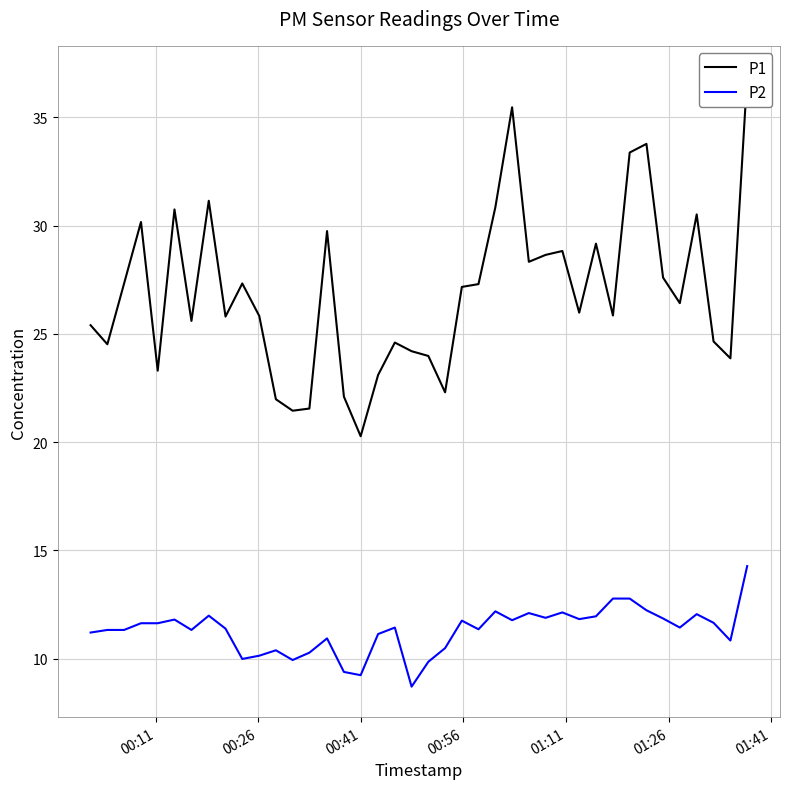

What is the average value of the P2 series?

11.3